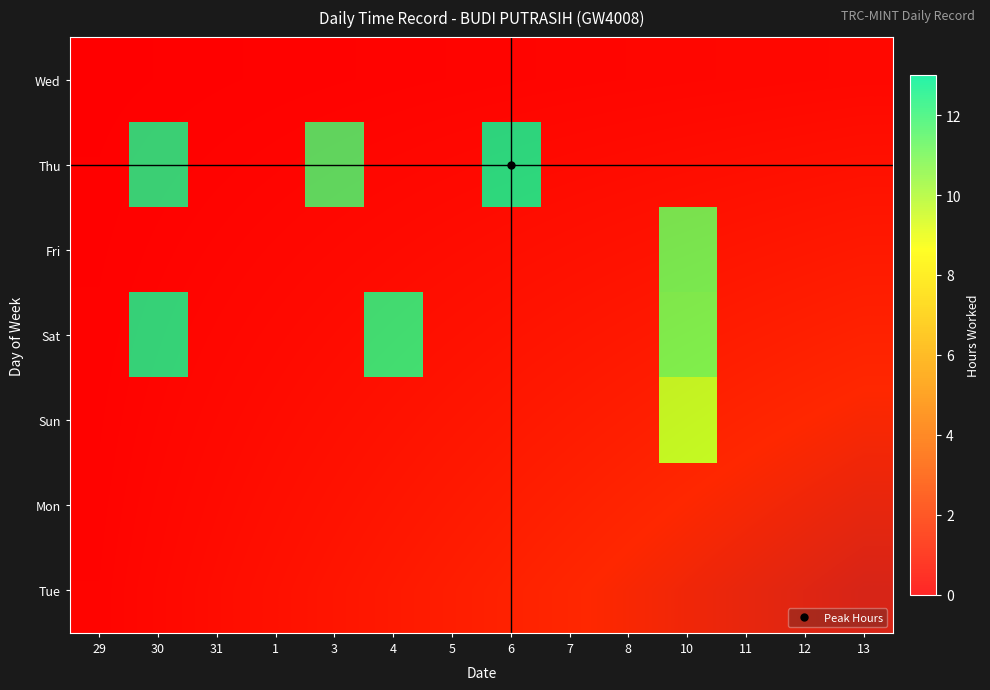

At 3, list the series in order from smallest to largest.

Wed, Fri, Sat, Sun, Mon, Tue, Thu